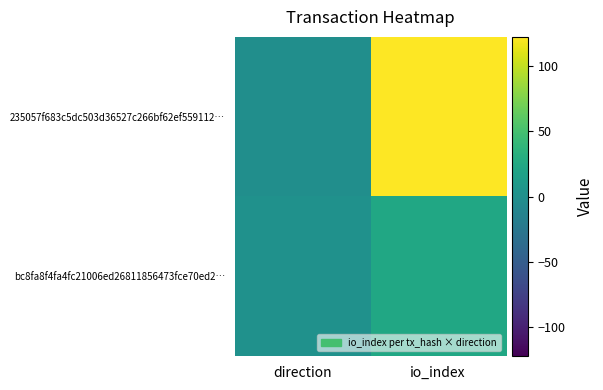

Which series has the largest total across all categories?

235057f683c5dc503d36527c266bf62ef559112…